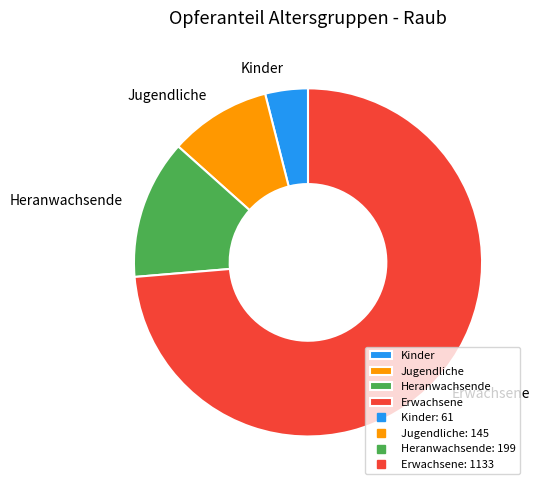

Rank the categories by value from lowest to highest.

Kinder, Jugendliche, Heranwachsende, Erwachsene